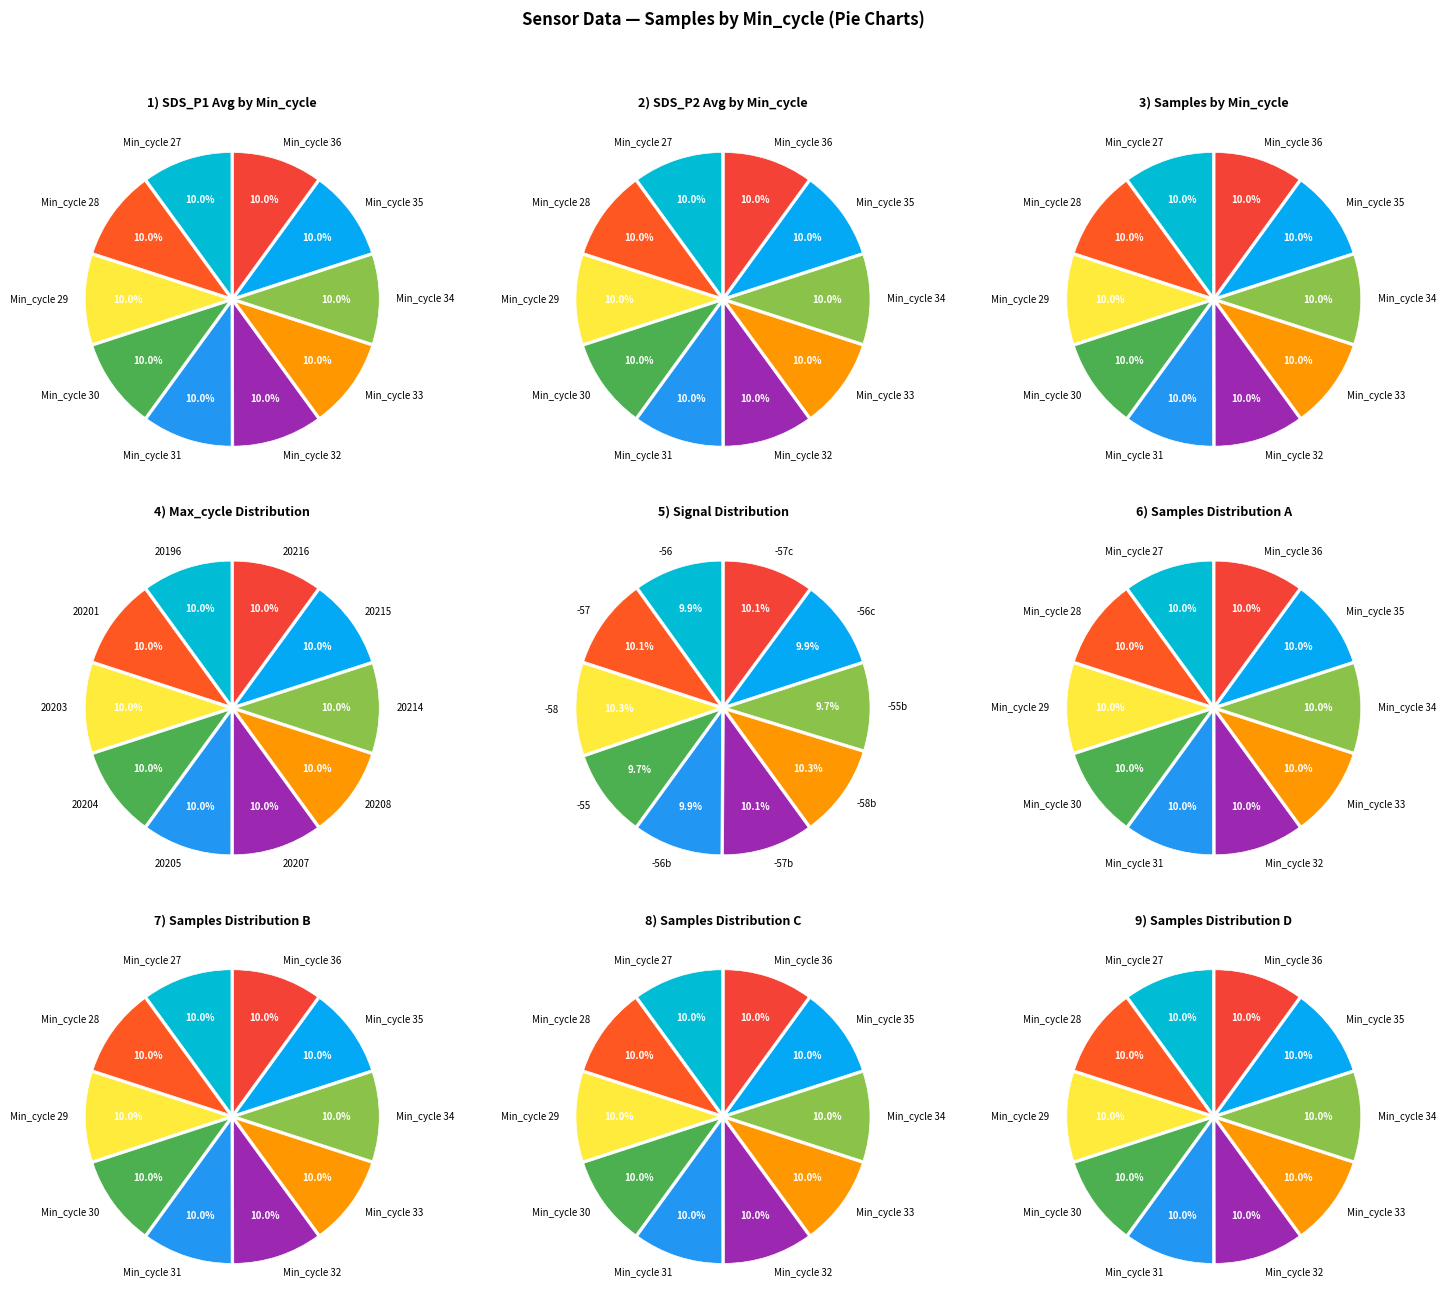

Approximately how many times larger is the value at Min_cycle=34 compared to Min_cycle=35?

1.0